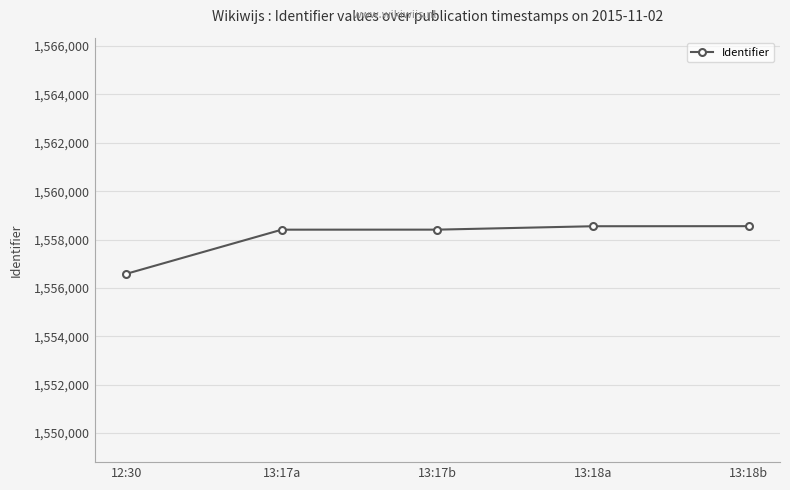

Read the value at 13:18a, to the nearest 100.

1558600